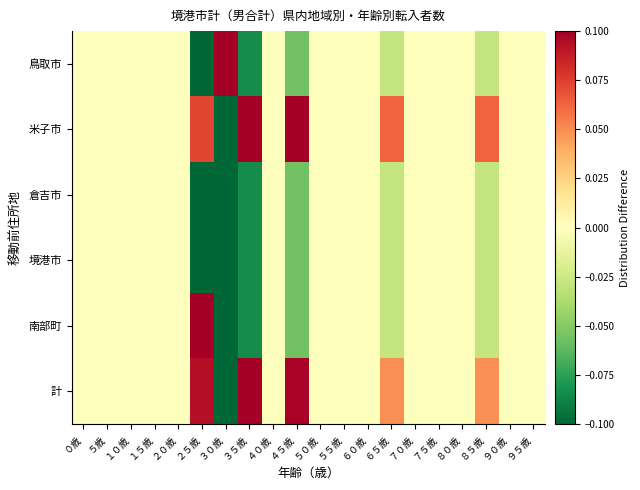

Which series has the widest spread of values?

鳥取市